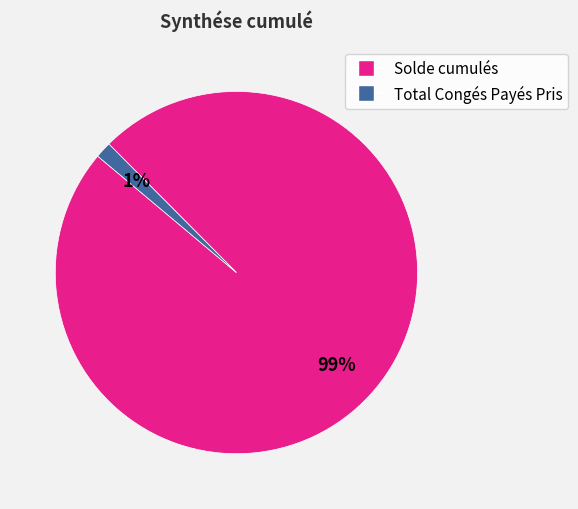

Which category has the smallest portion of the pie?

Total Congés Payés Pris